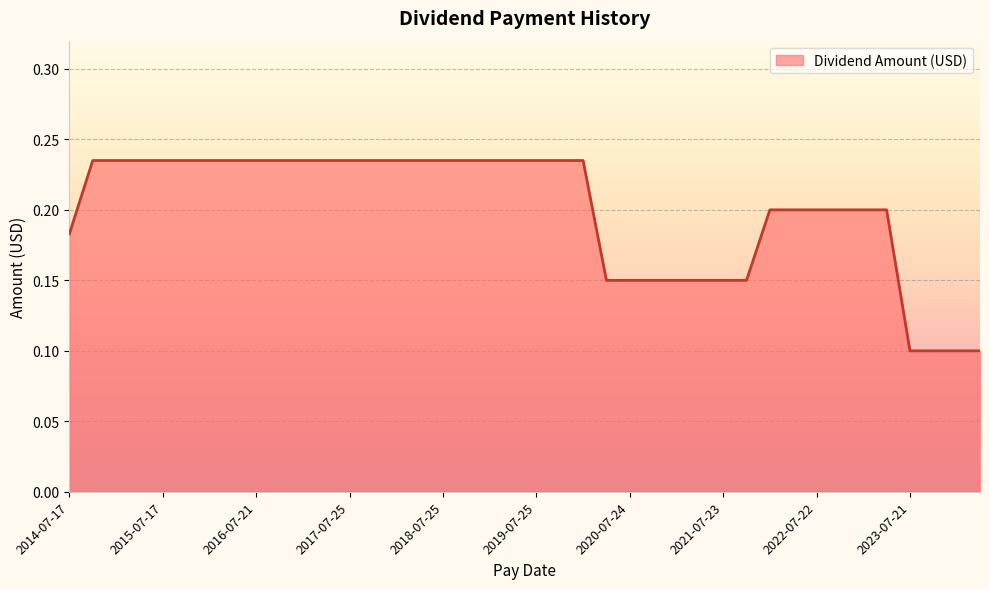

How many series are shown in this chart?

1